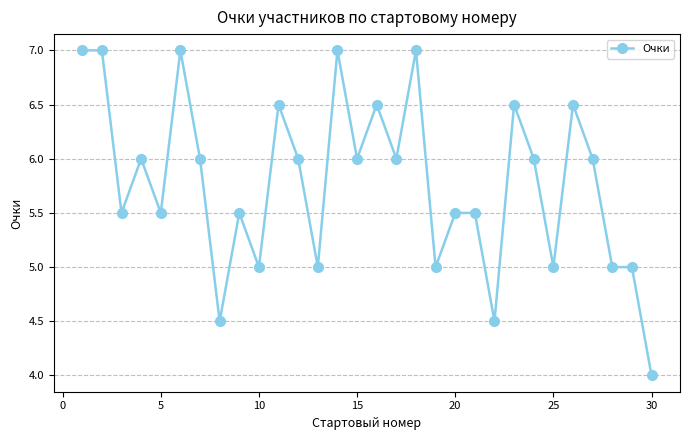

Reading left to right, extract all data points from this chart.

7.0	7.0	5.5	6.0	5.5	7.0	6.0	4.5	5.5	5.0	6.5	6.0	5.0	7.0	6.0	6.5	6.0	7.0	5.0	5.5	5.5	4.5	6.5	6.0	5.0	6.5	6.0	5.0	5.0	4.0